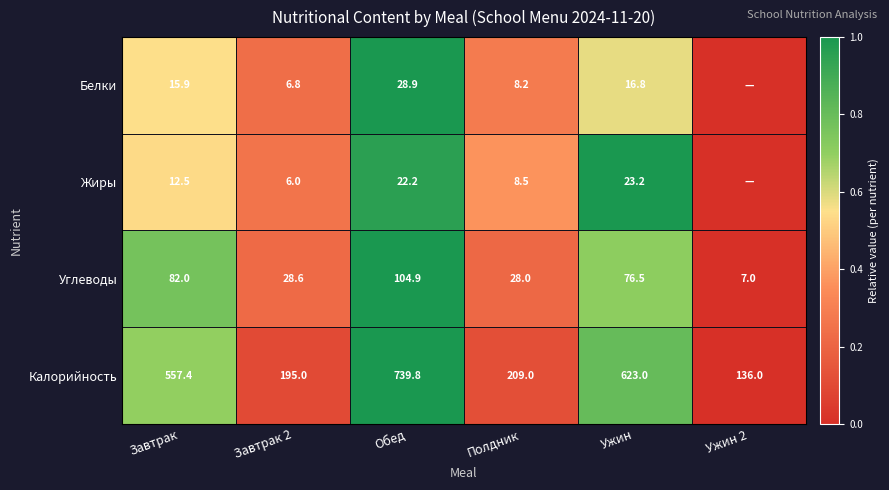

What is the difference between the Углеводы values at Завтрак and Обед?

22.9